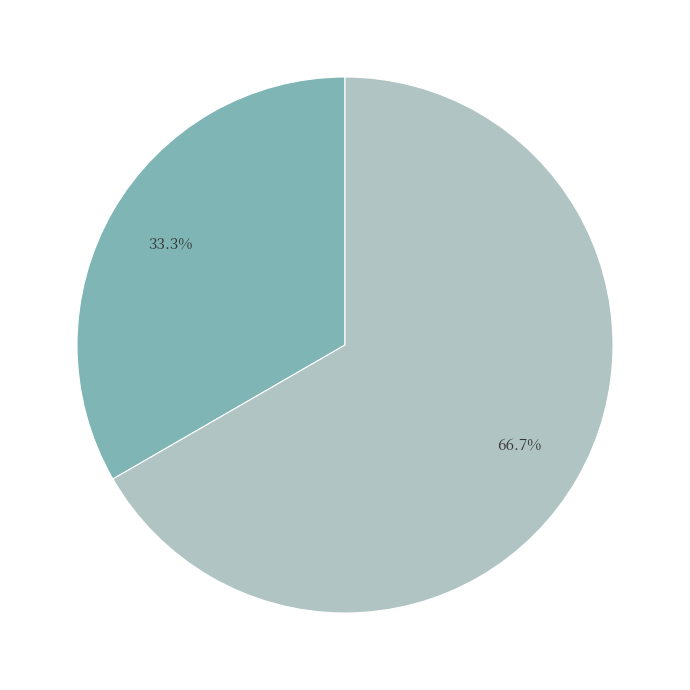

Is there any slice that represents more than half of the pie?

Yes